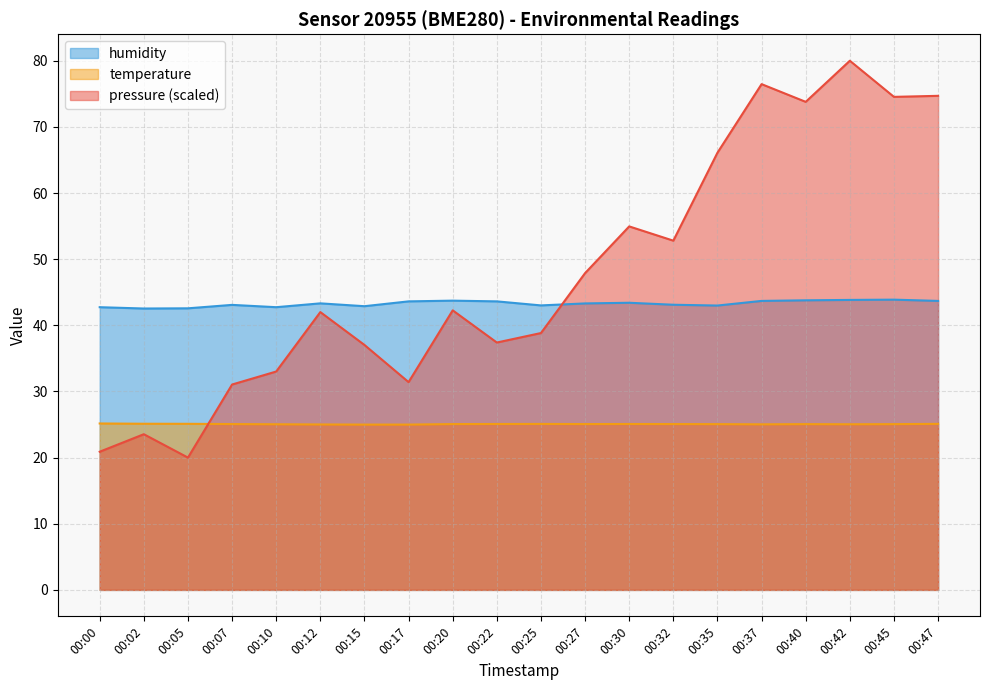

True or false: humidity has more than 0 points higher than both neighbors.

True